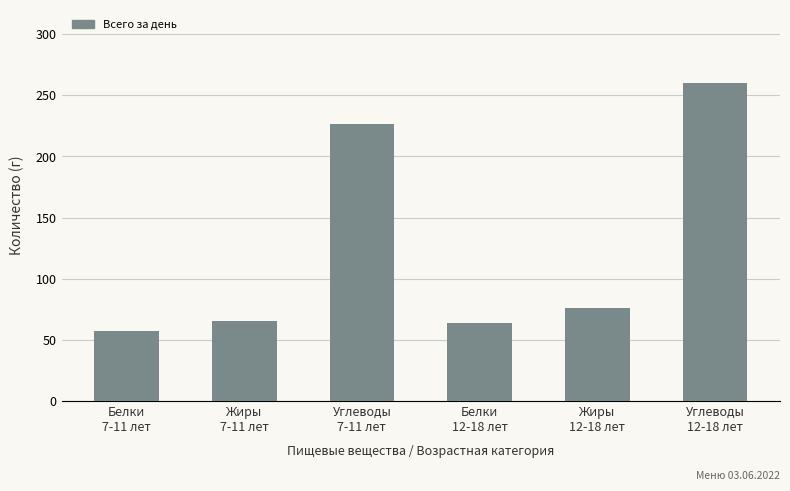

Between Белки
12-18 лет and Жиры
12-18 лет, which is larger?

Жиры
12-18 лет